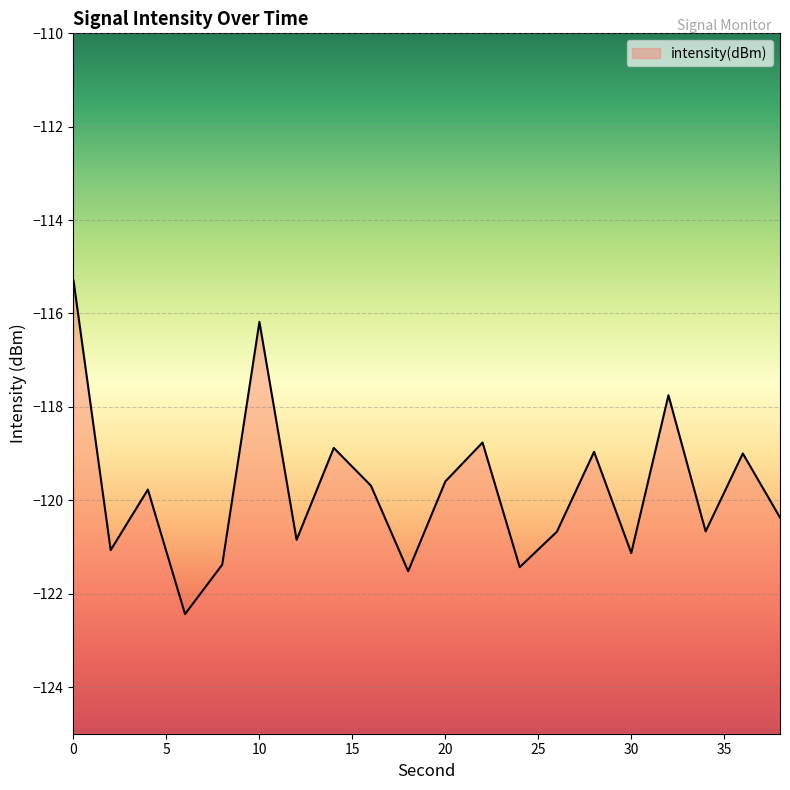

Rank the categories by value from lowest to highest.

6, 18, 24, 8, 30, 2, 12, 26, 34, 38, 4, 16, 20, 36, 28, 14, 22, 32, 10, 0